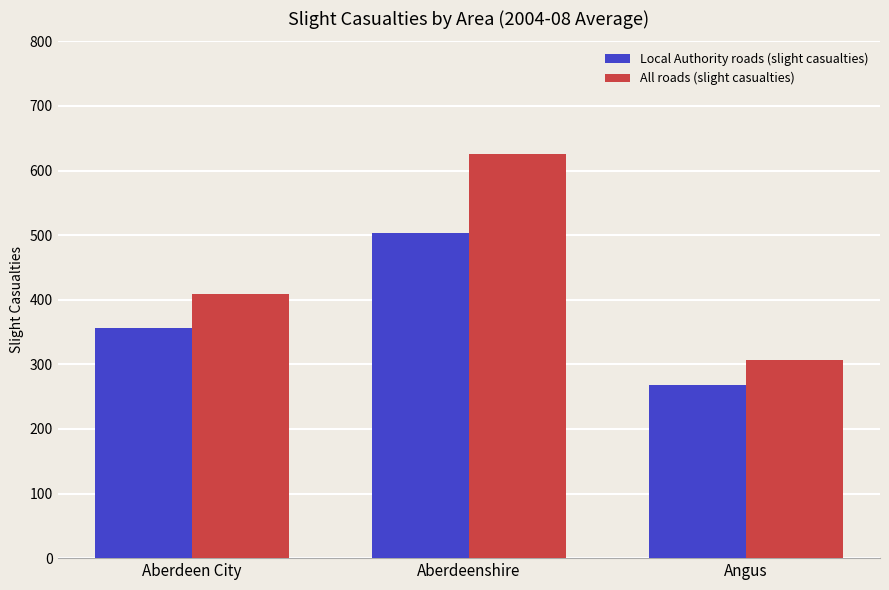

At which category is the sum across all series the highest?

Aberdeenshire